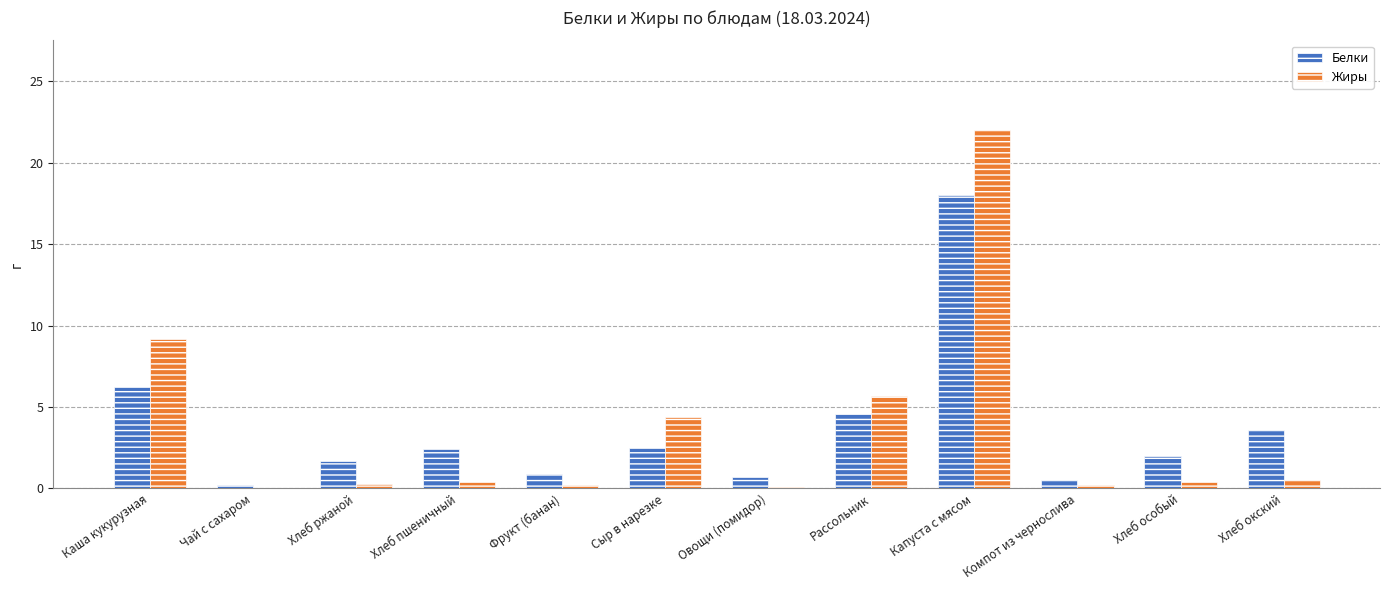

Where is Жиры nearest to the value 11?

Каша кукурузная